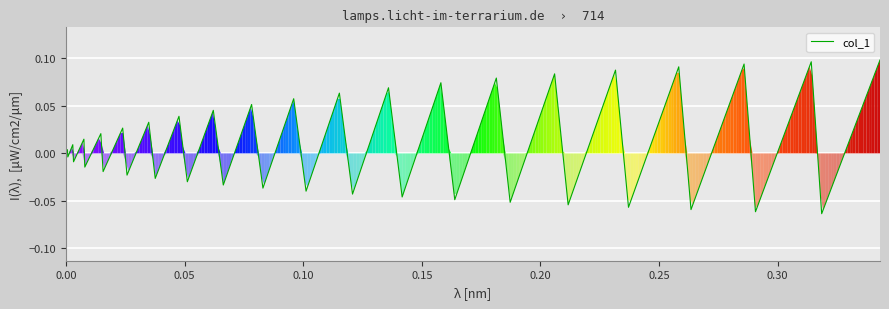

How many lines are shown in the chart?

1